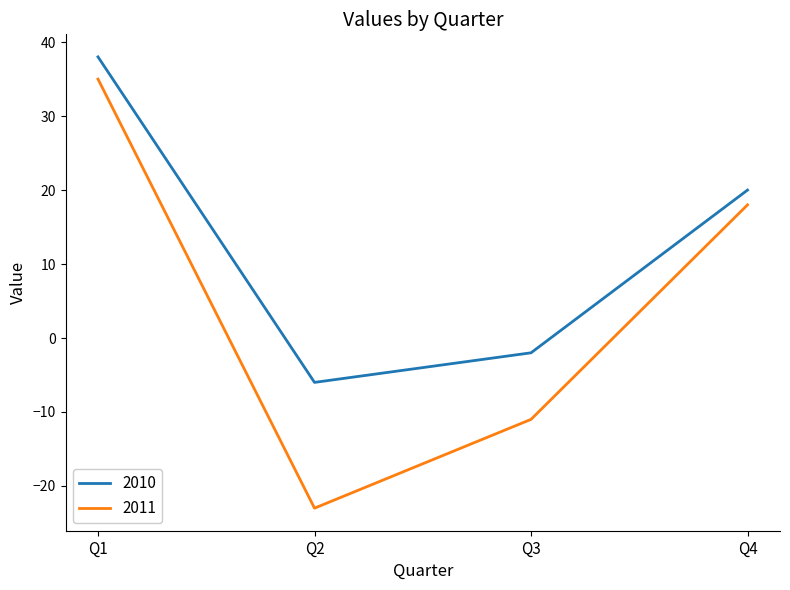

At which label does 2011 first exceed 18?

Q1